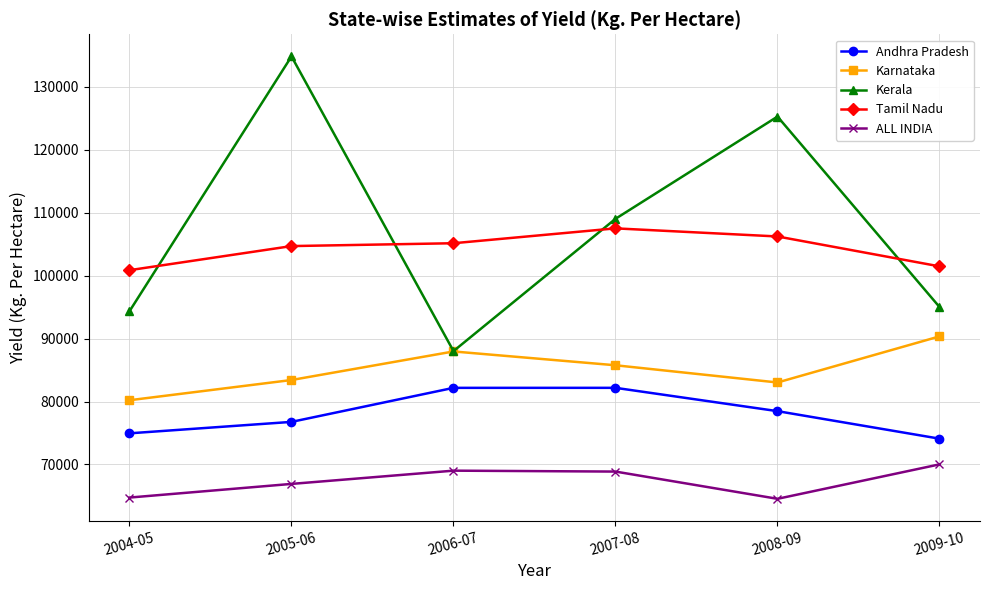

True or false: ALL INDIA has more than 2 interior local peaks.

False